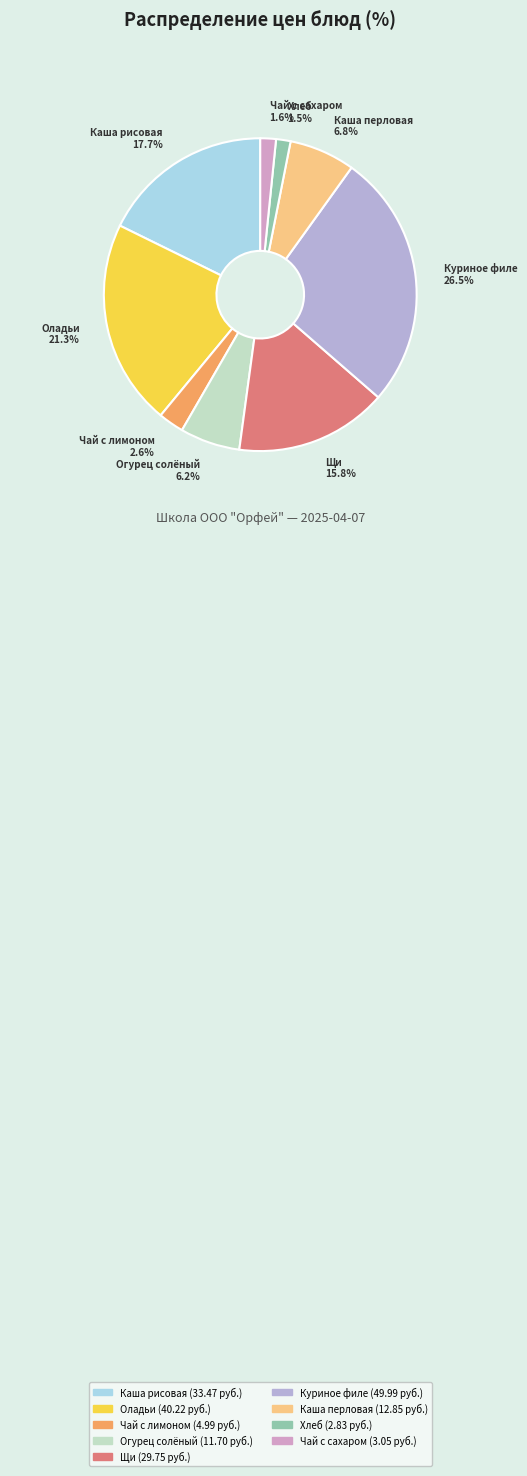

Is there any slice that represents more than half of the pie?

No